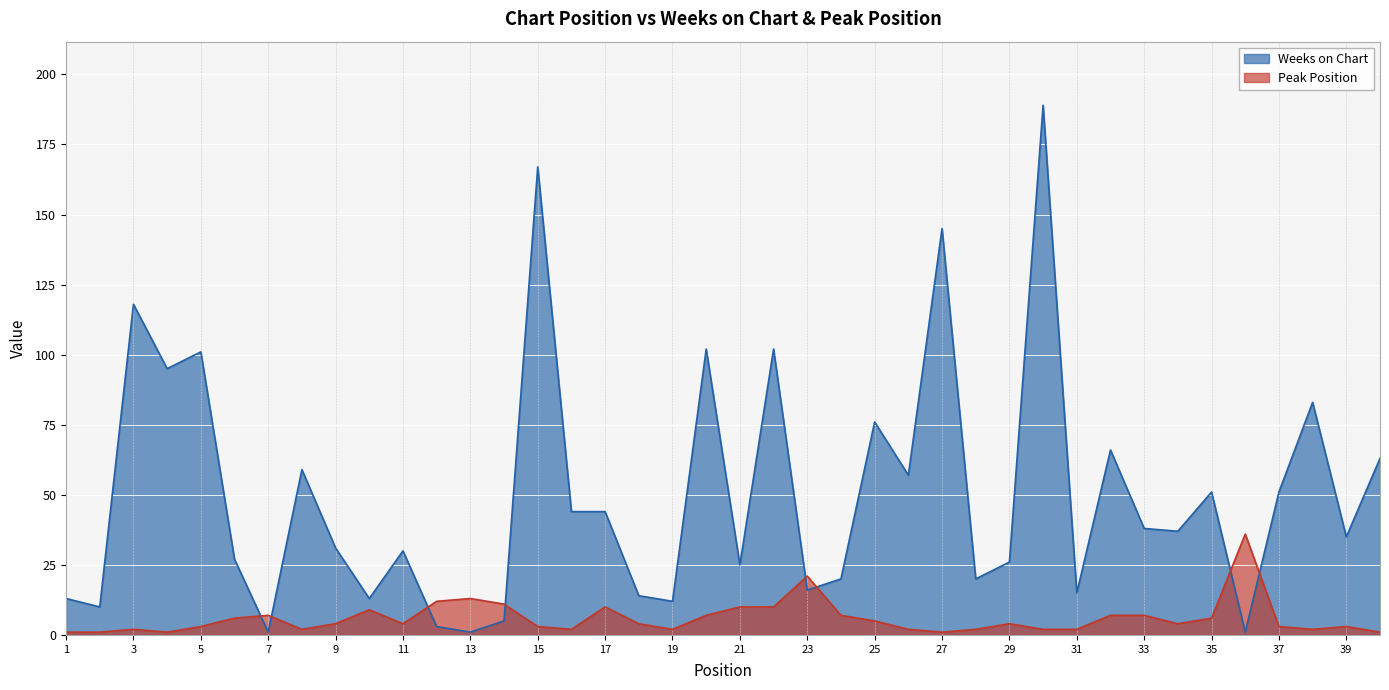

How many lines are shown in the chart?

2